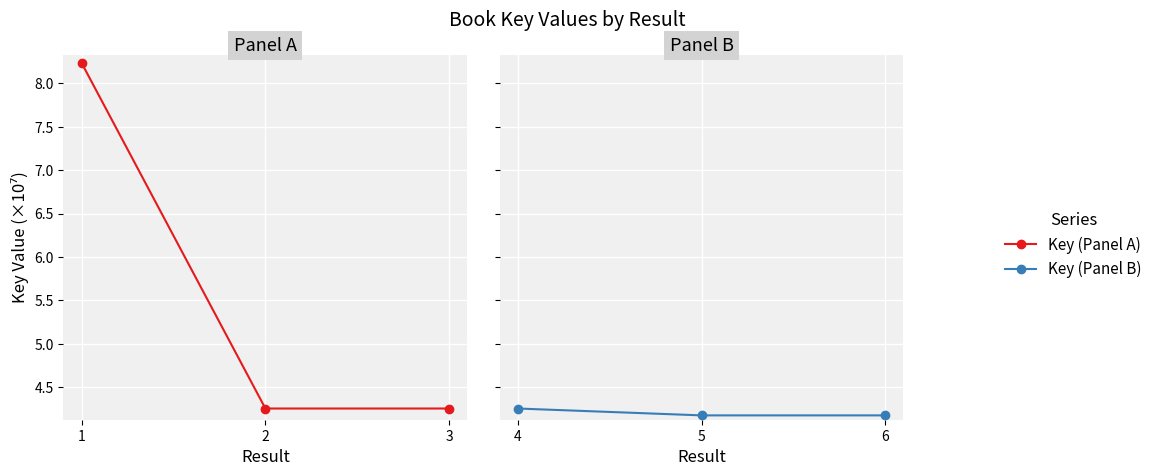

What is the highest value of the Key (Panel A) series?

8.2